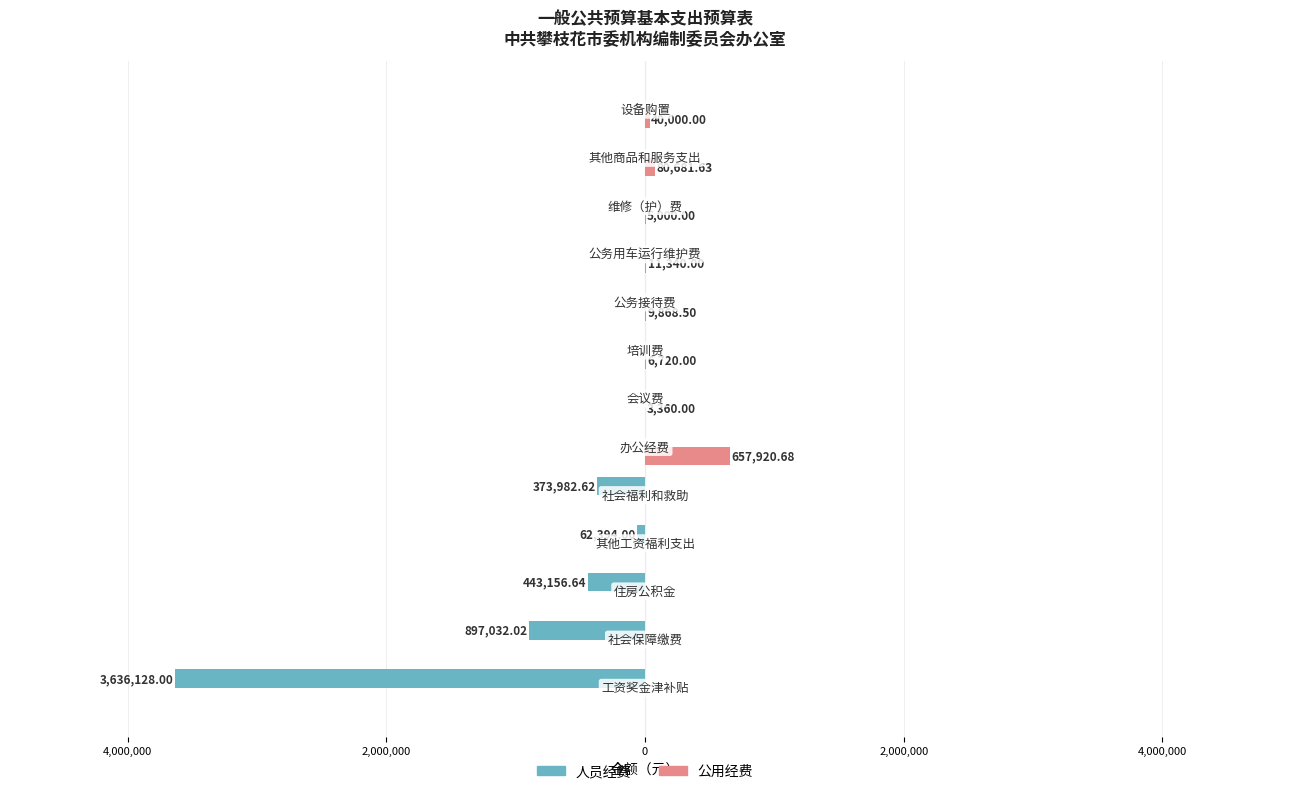

What is the average value of the 人员经费 series?

-416361.0